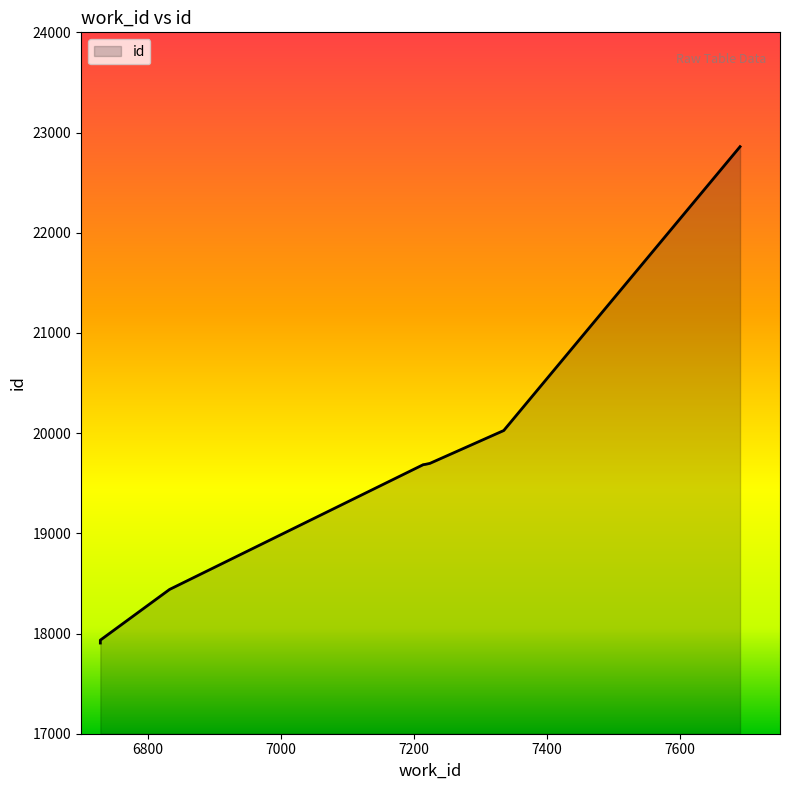

Between 7335 and 7690, which is larger?

7690